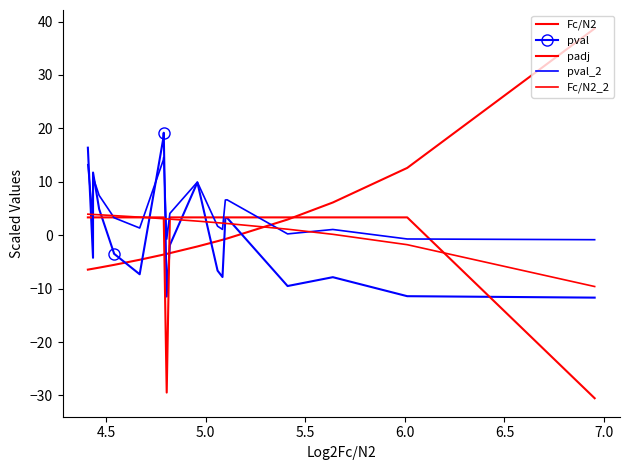

What is the lowest value of the pval series?

-11.7